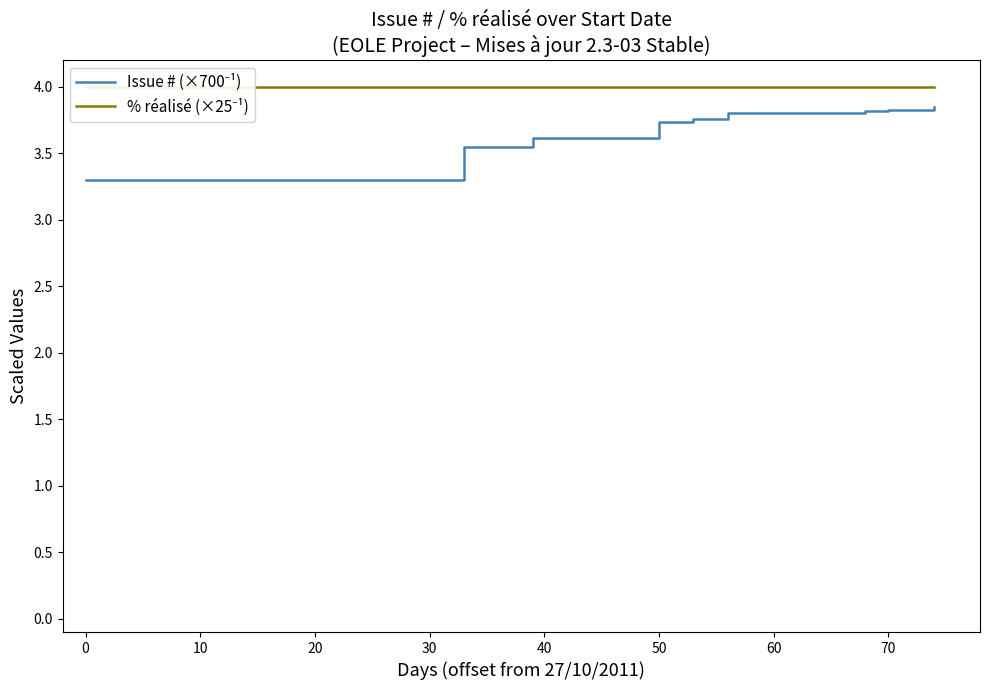

Is this an area chart (filled region under the line)?

No